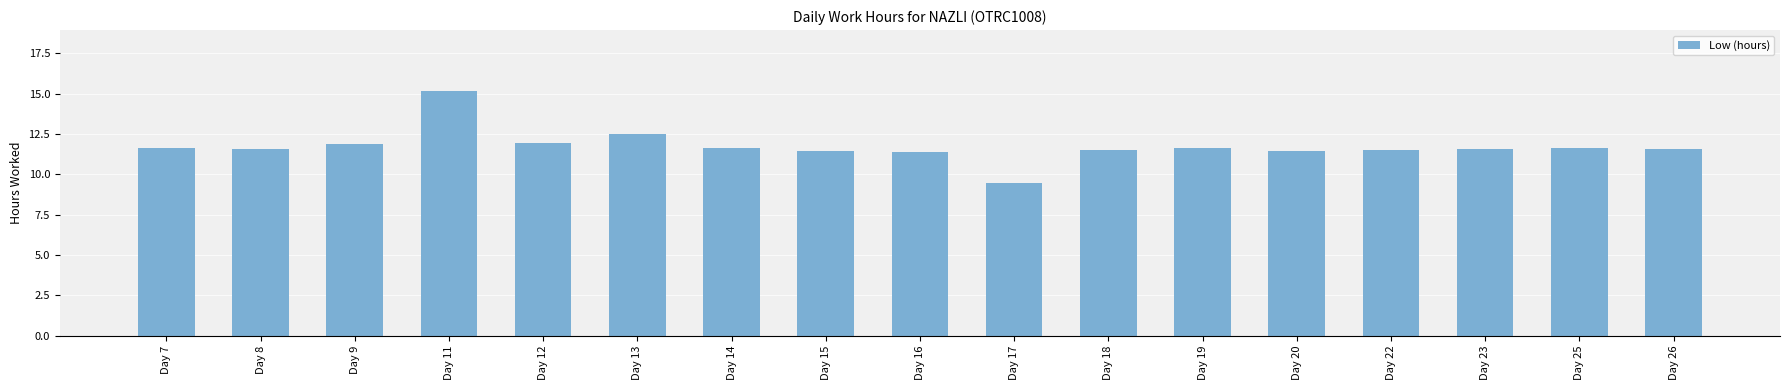

How many bars are there in total?

17